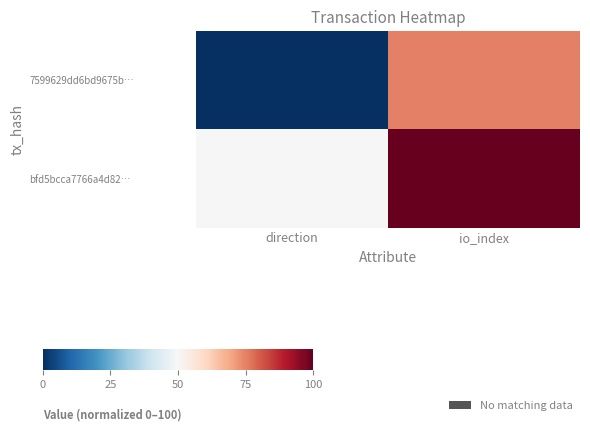

Which series changed the most between direction and io_index?

7599629dd6bd9675b…